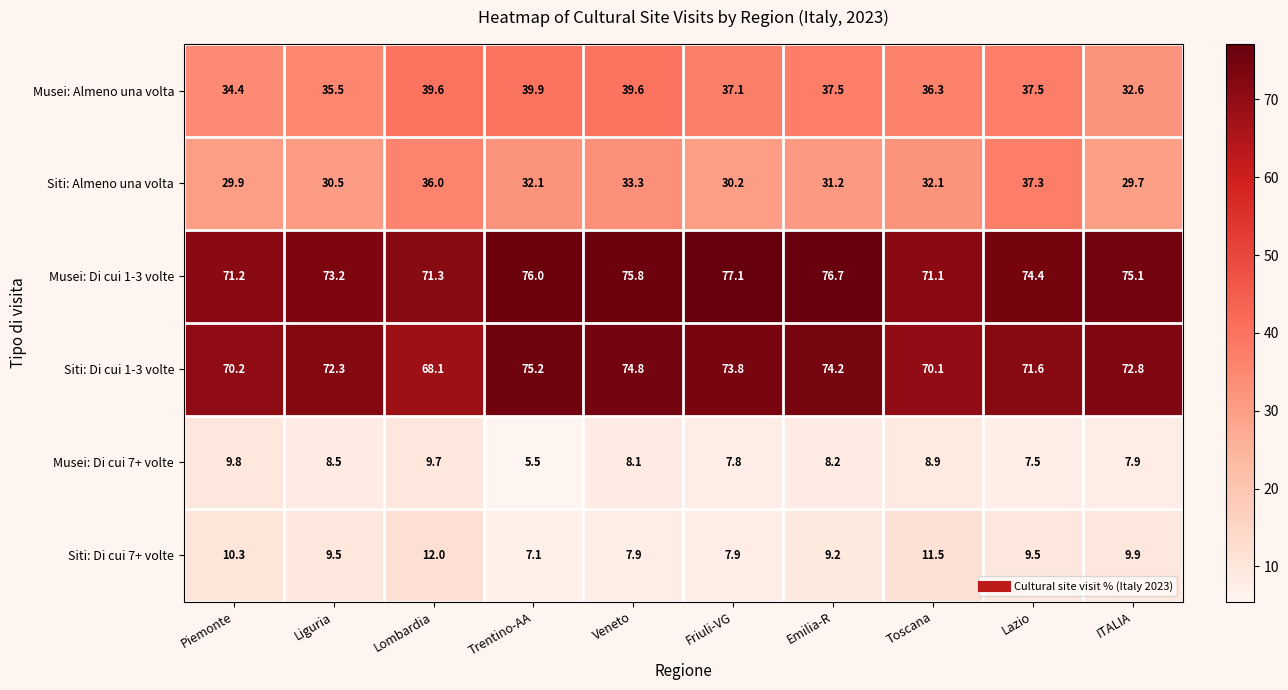

The value of Siti: Di cui 7+ volte at Toscana is 11.5. True or false?

True